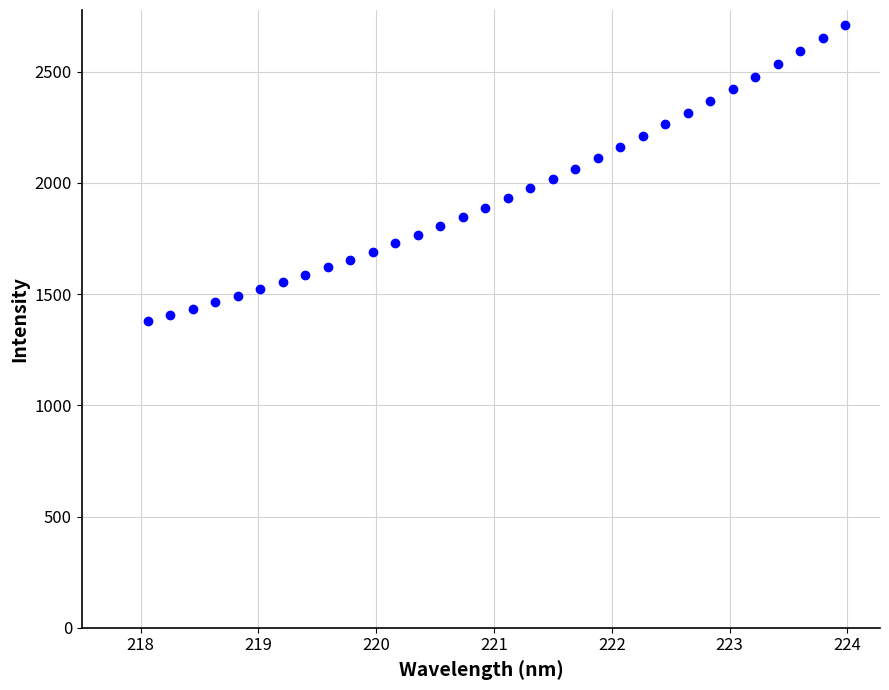

What is the range of X values (max minus min)?

5.9